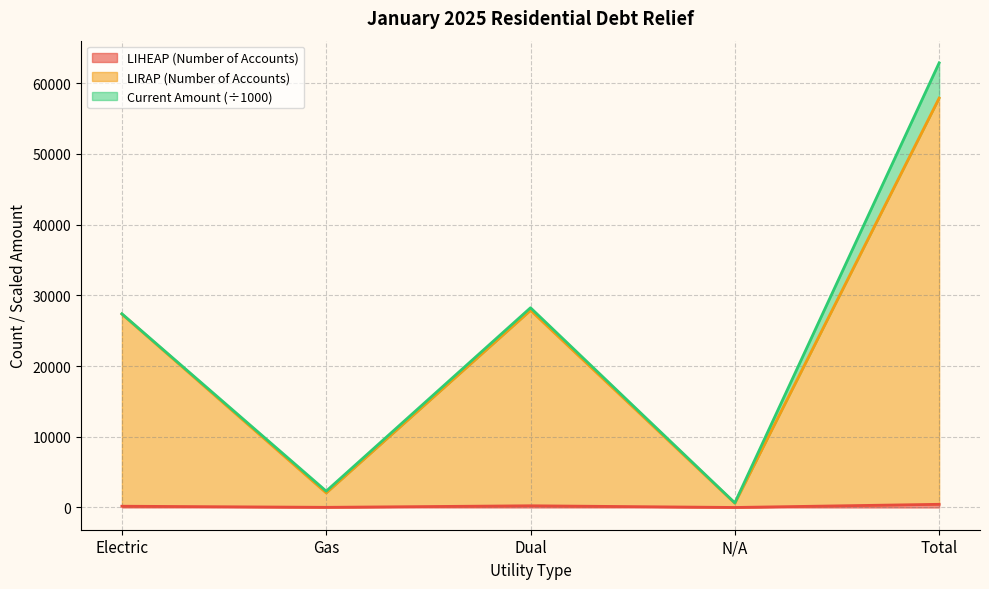

What is the difference between the maximum and minimum values in the LIHEAP (Number of Accounts) series?

447